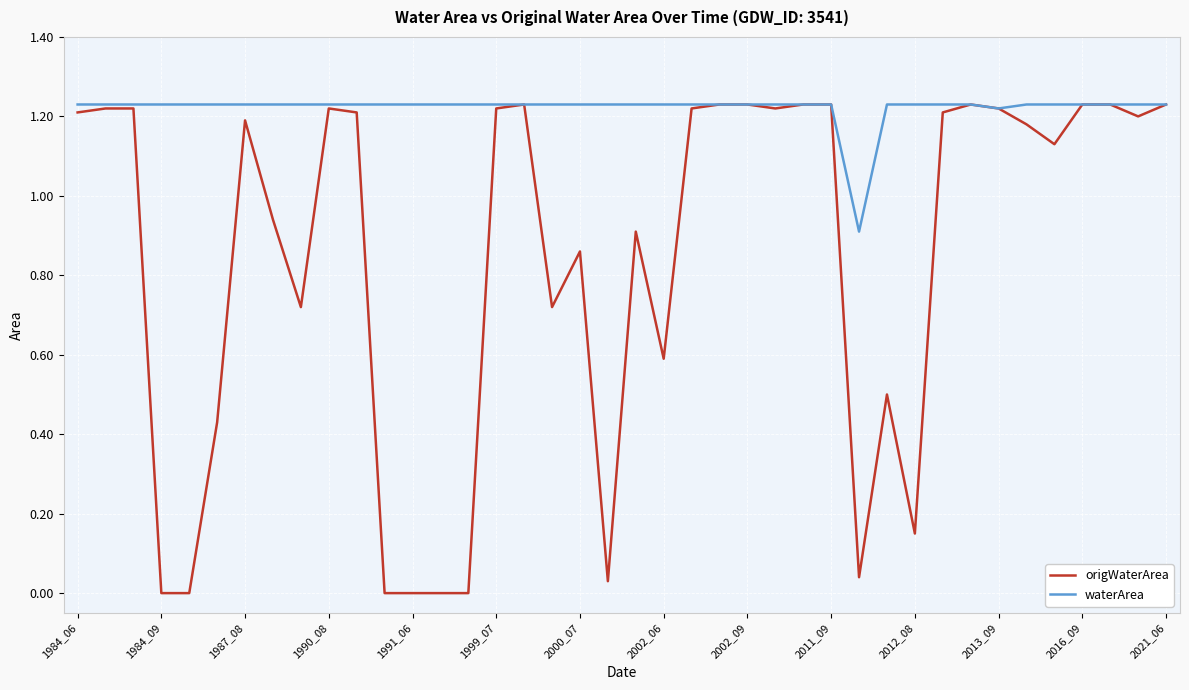

Which series has the largest total across all categories?

waterArea